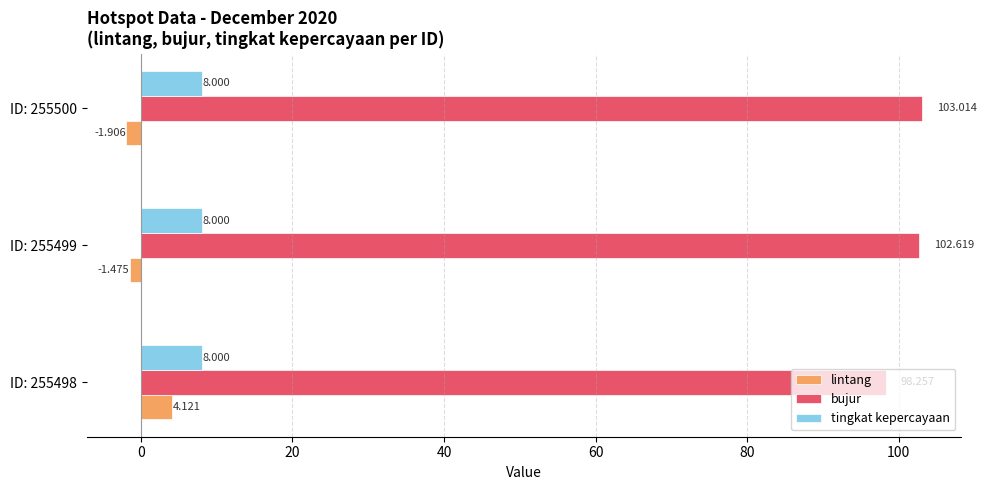

List the series in order of their peak value, highest first.

bujur, tingkat kepercayaan, lintang